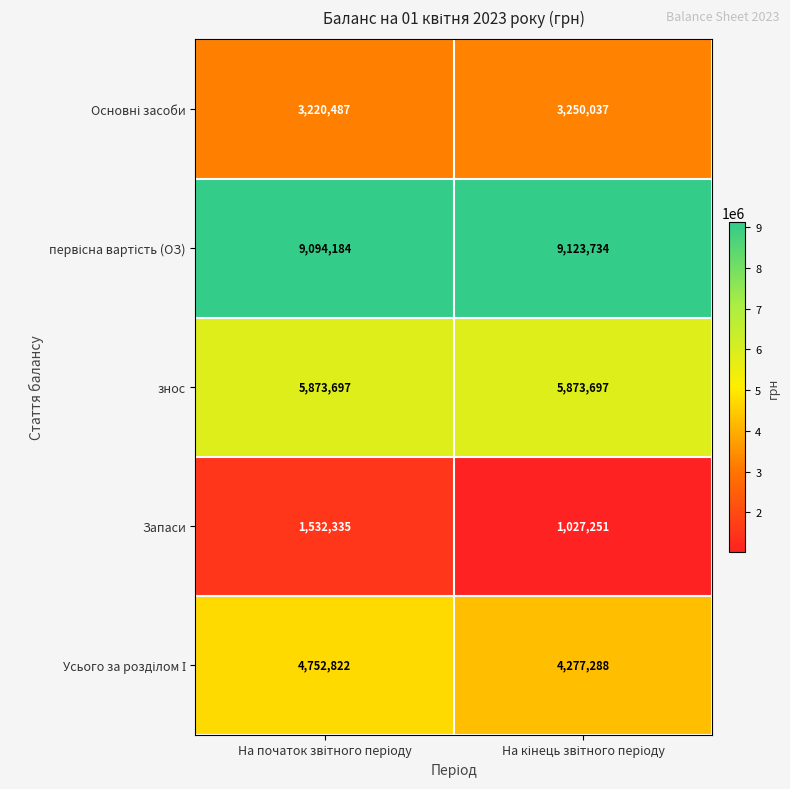

Which series has the widest spread of values?

Запаси